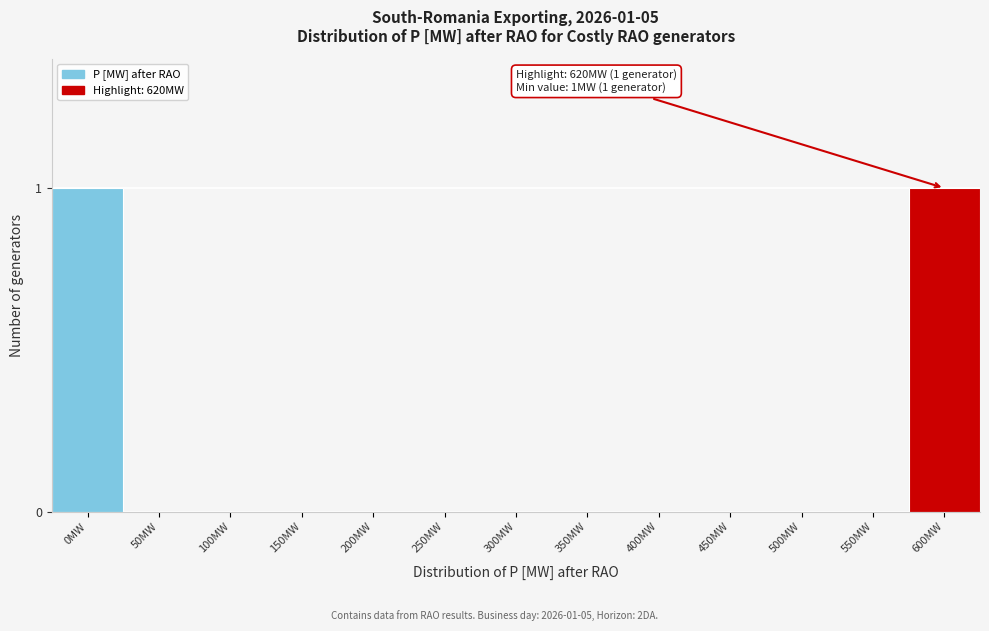

Reading right to left, extract all data points from this chart.

600MW=1	550MW=0	500MW=0	450MW=0	400MW=0	350MW=0	300MW=0	250MW=0	200MW=0	150MW=0	100MW=0	50MW=0	0MW=1